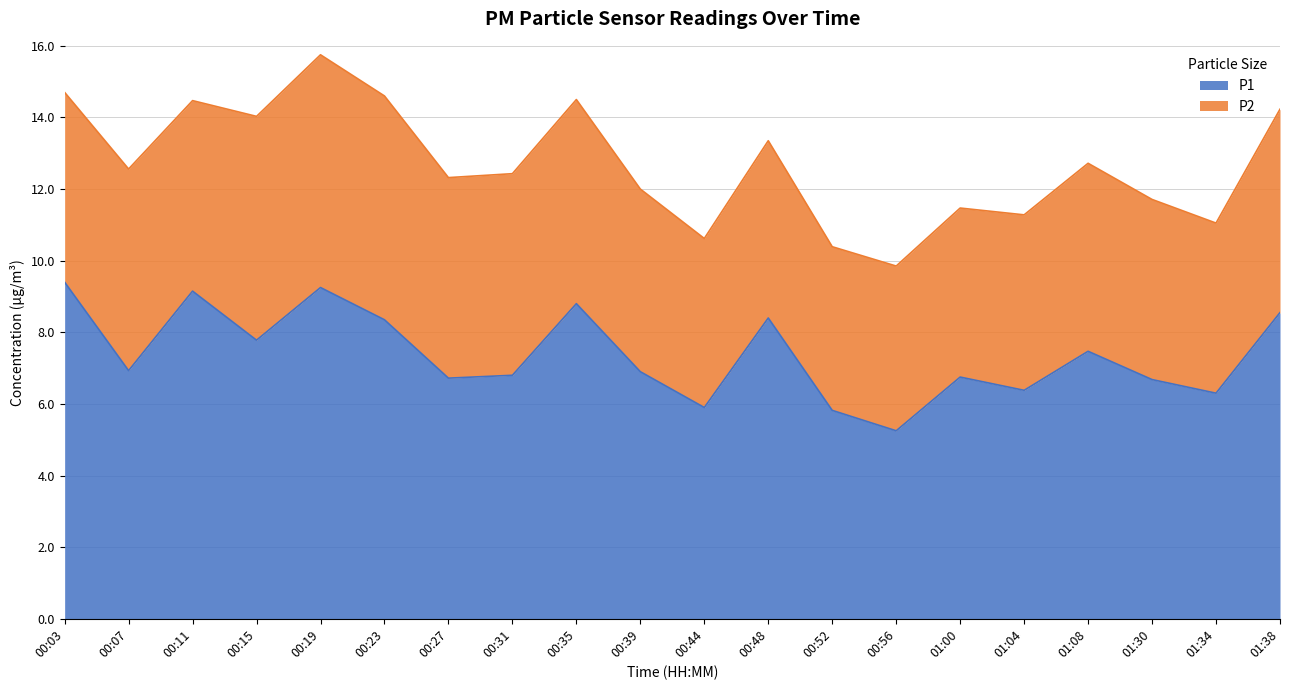

What is the value of the 10th point from the left?

6.9